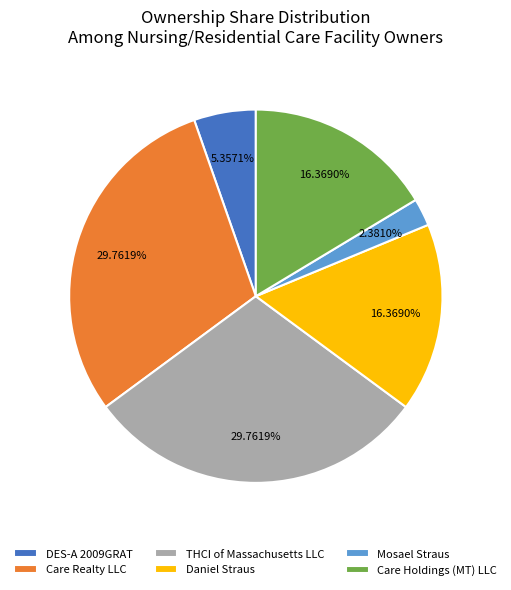

How many segments does this pie chart have?

6